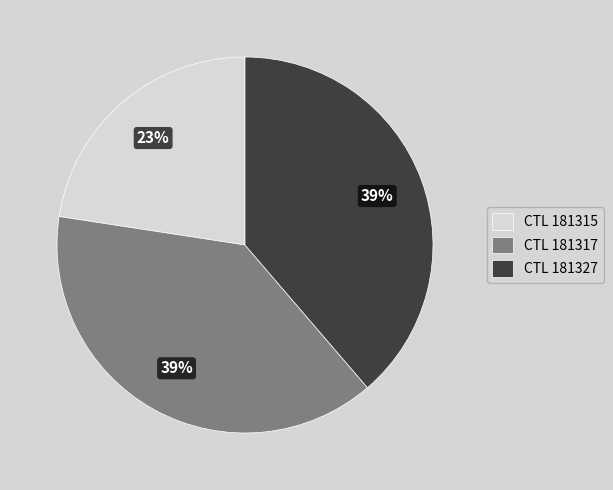

Which slice is the smallest?

CTL 181315